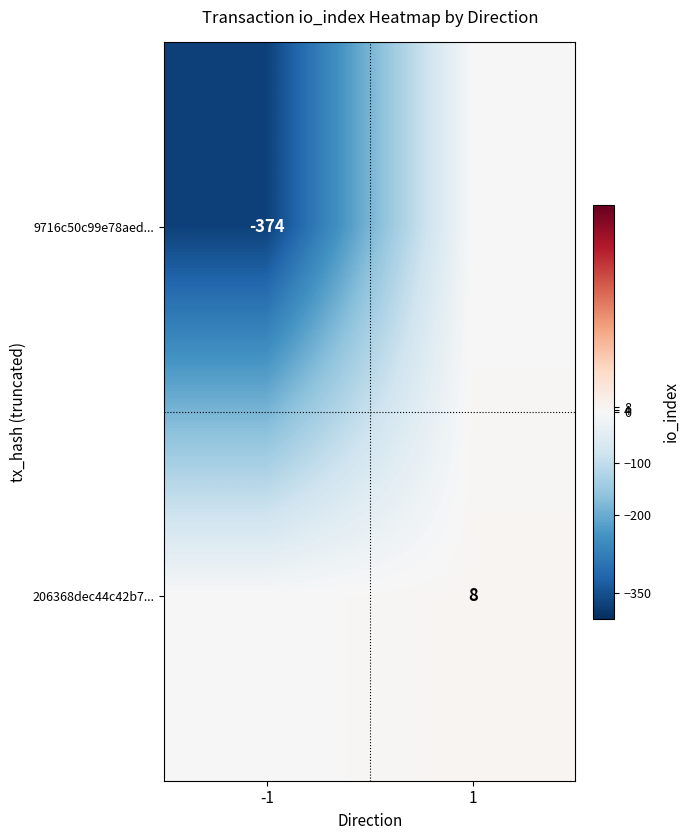

The value of 206368dec44c42b7... at 1 is 8. True or false?

True